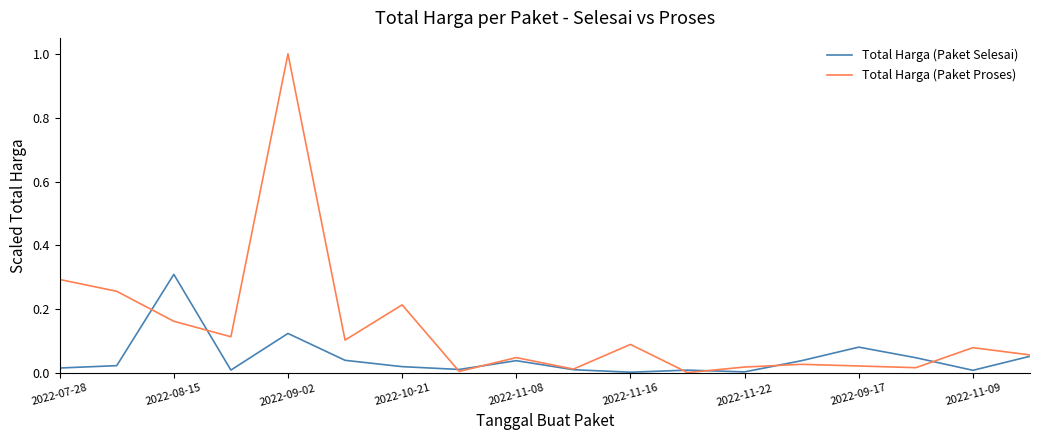

List the series in order of their peak value, lowest first.

Total Harga (Paket Selesai), Total Harga (Paket Proses)